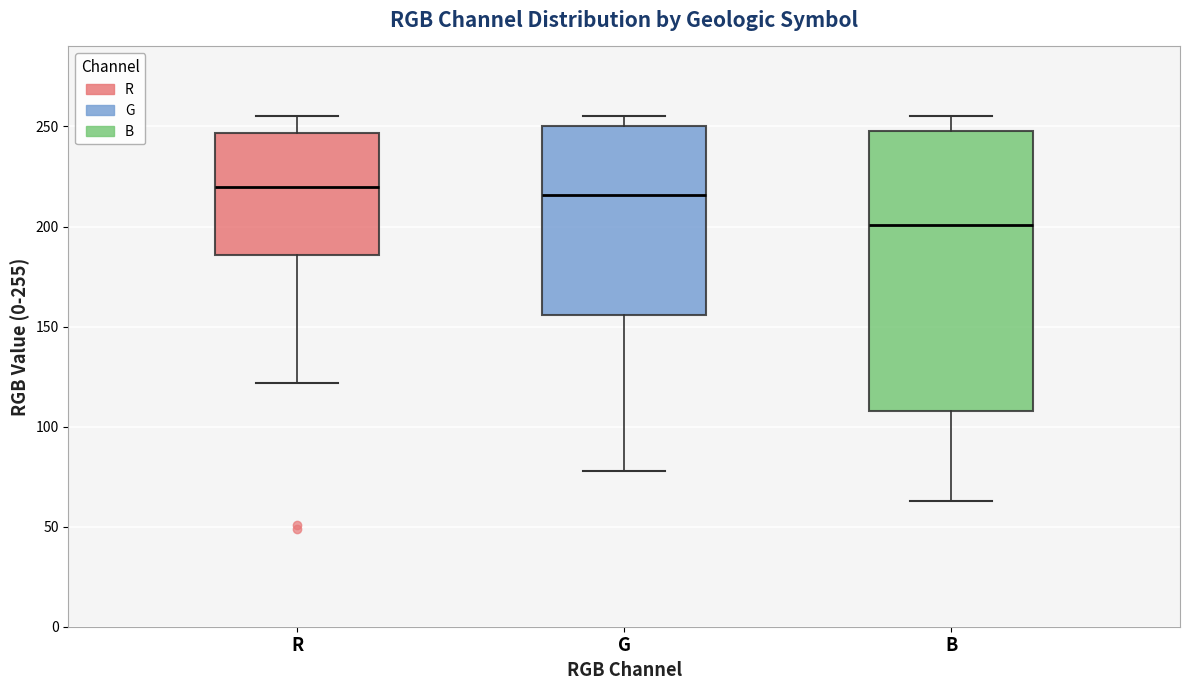

Where is the upper edge of the box for B on the y-axis? The values are not printed on the chart, so give them approximately, as read against the axis.

250